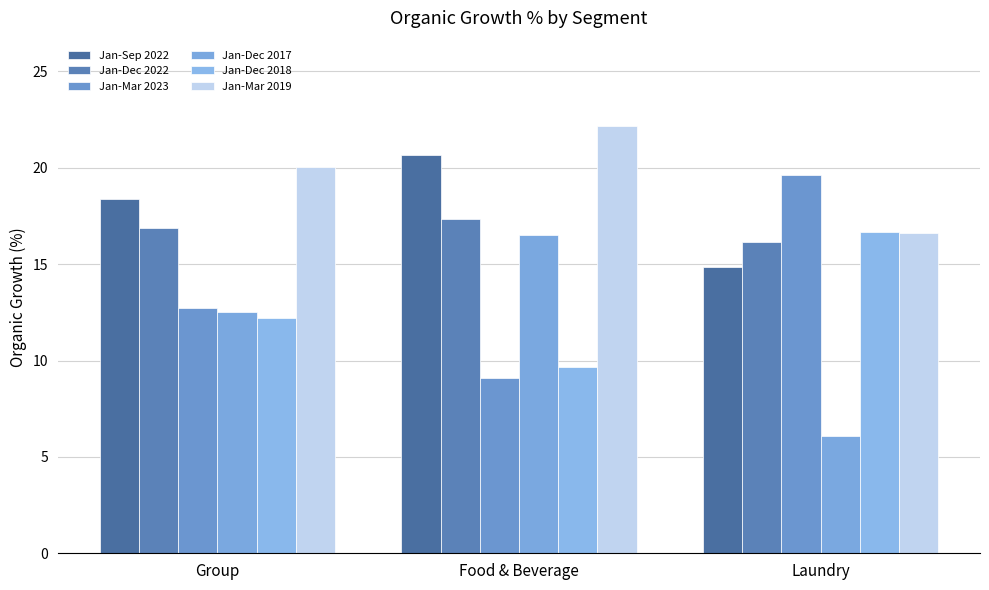

Between Group and Laundry, which is larger?

Group